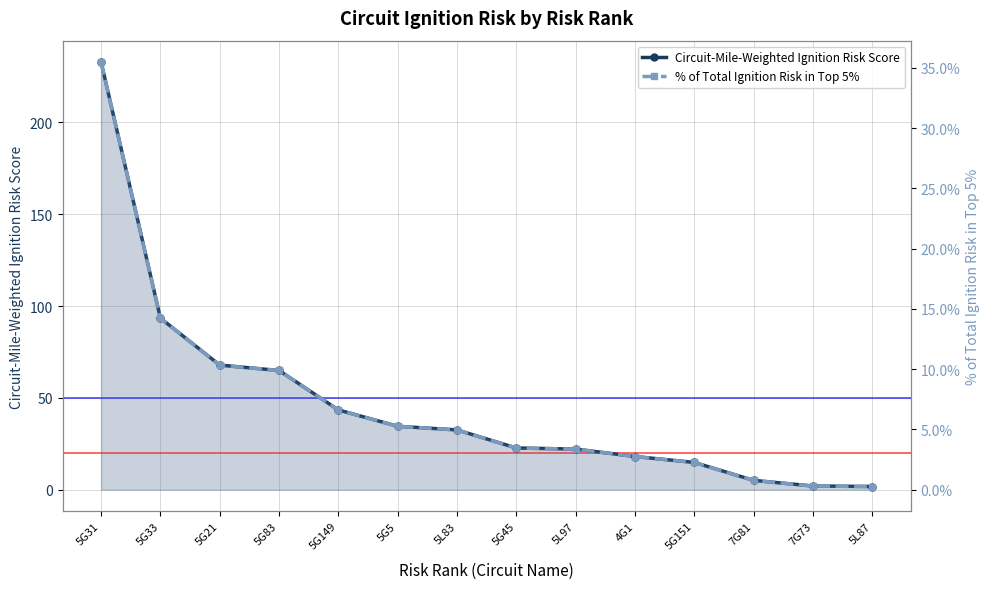

Reading left to right, what are all the values shown in this chart?

Circuit-Mile-Weighted Ignition Risk Score: 232.9	93.4	67.9	64.9	43.4	34.5	32.6	22.7	22.1	18.1	14.8	5.1	2.0	1.8
% of Total Ignition Risk in Top 5%: 0.4	0.1	0.1	0.1	0.1	0.1	0.0	0.0	0.0	0.0	0.0	0.0	0.0	0.0